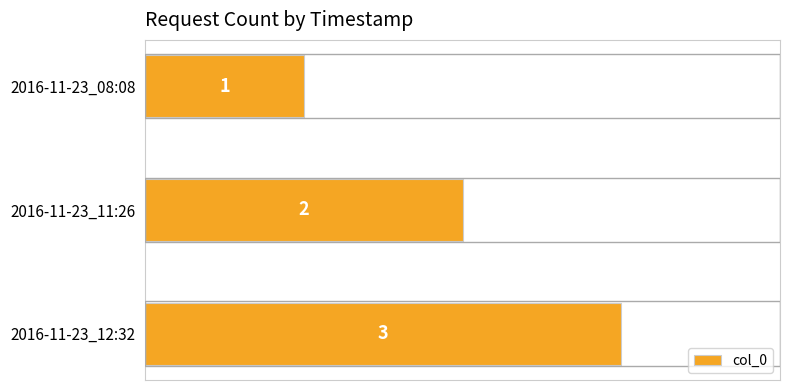

What is the minimum value shown in the chart?

1